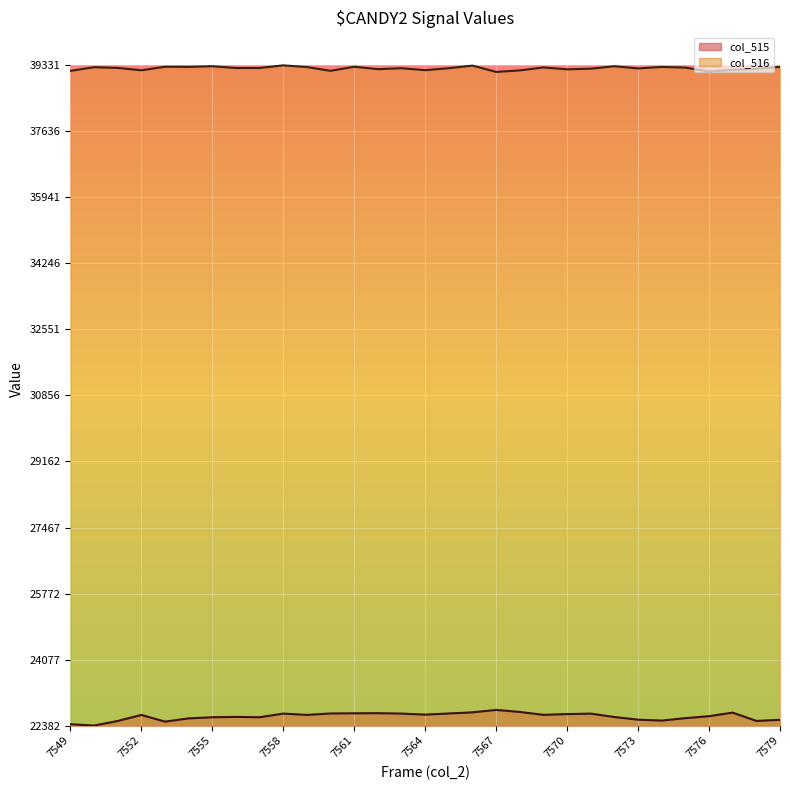

True or false: col_516 has more than 2 points higher than both neighbors.

True